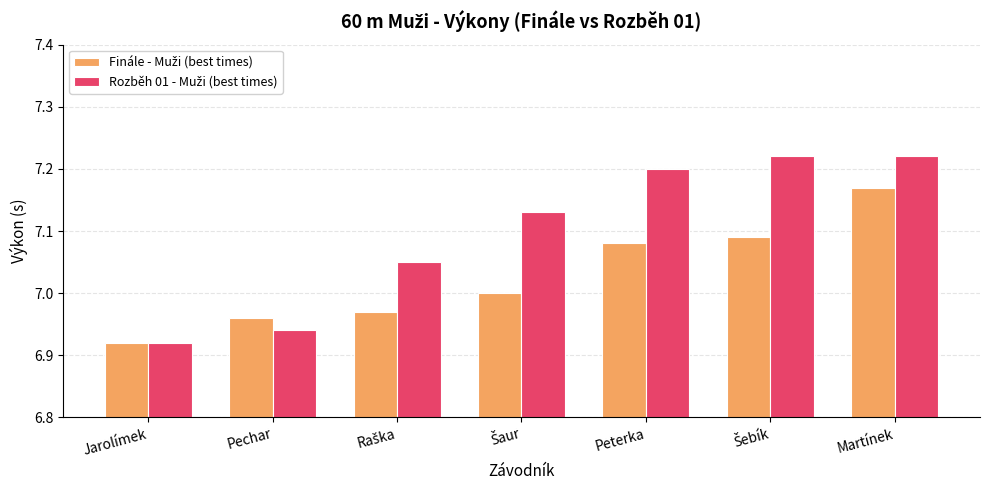

What is the total value across all series at Peterka?

14.3